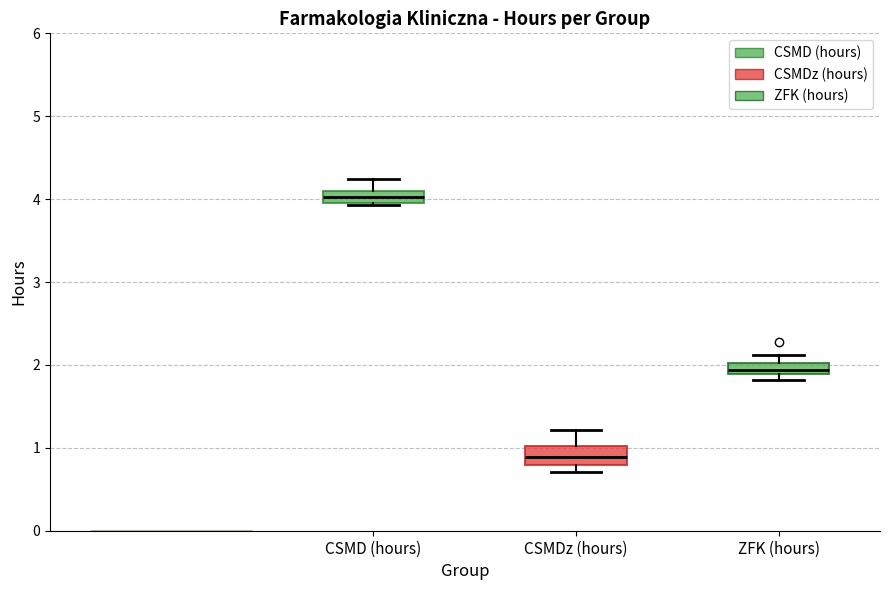

Which box's median line is the highest?

CSMD (hours)